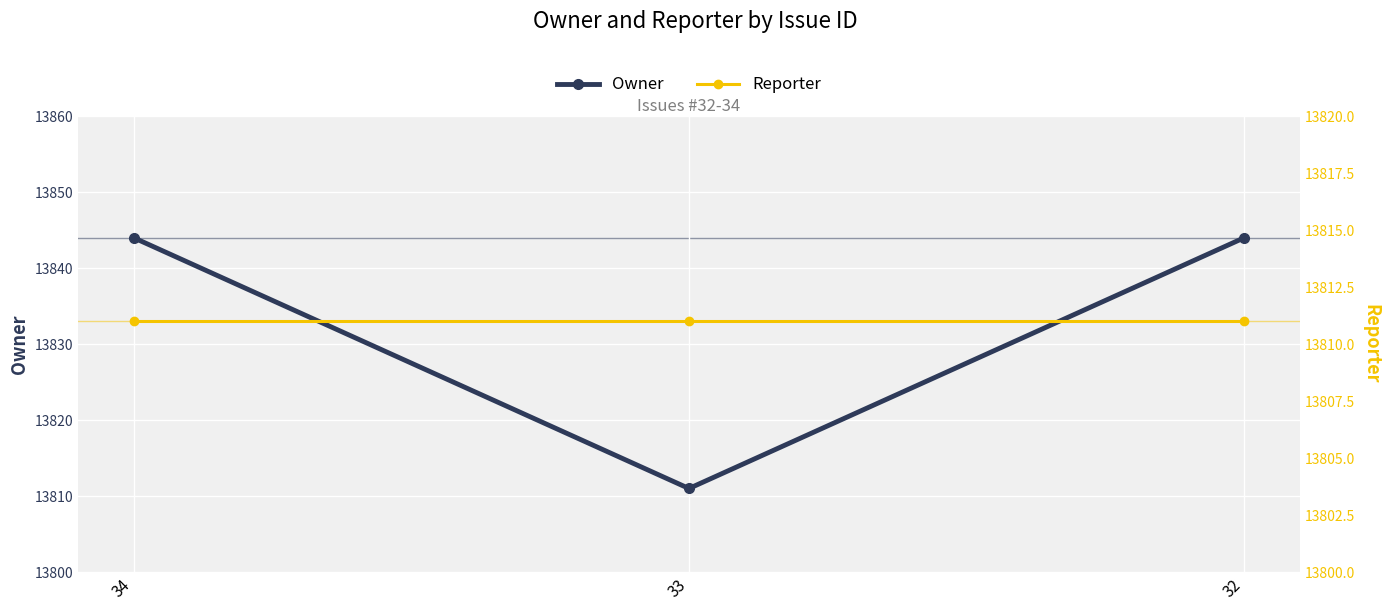

What is the value of the Reporter point at the 1st from the left?

13811